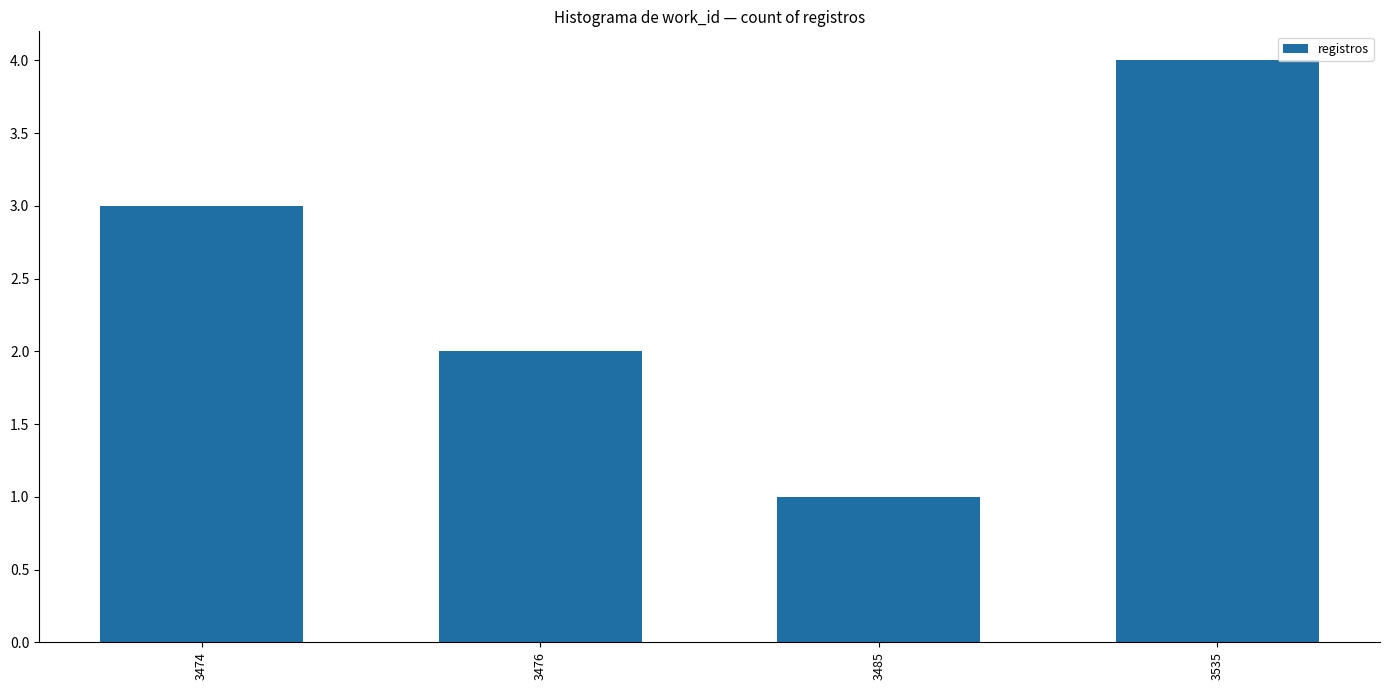

What is the minimum value shown in the chart?

1